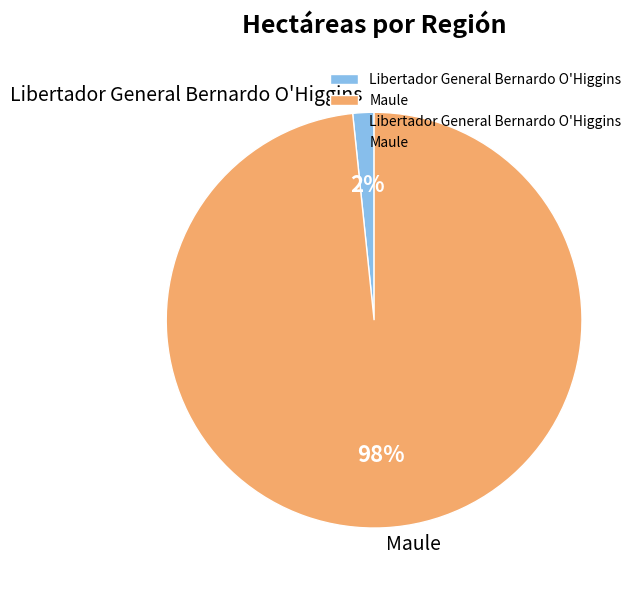

To the nearest percent, what is the average slice percentage?

50%